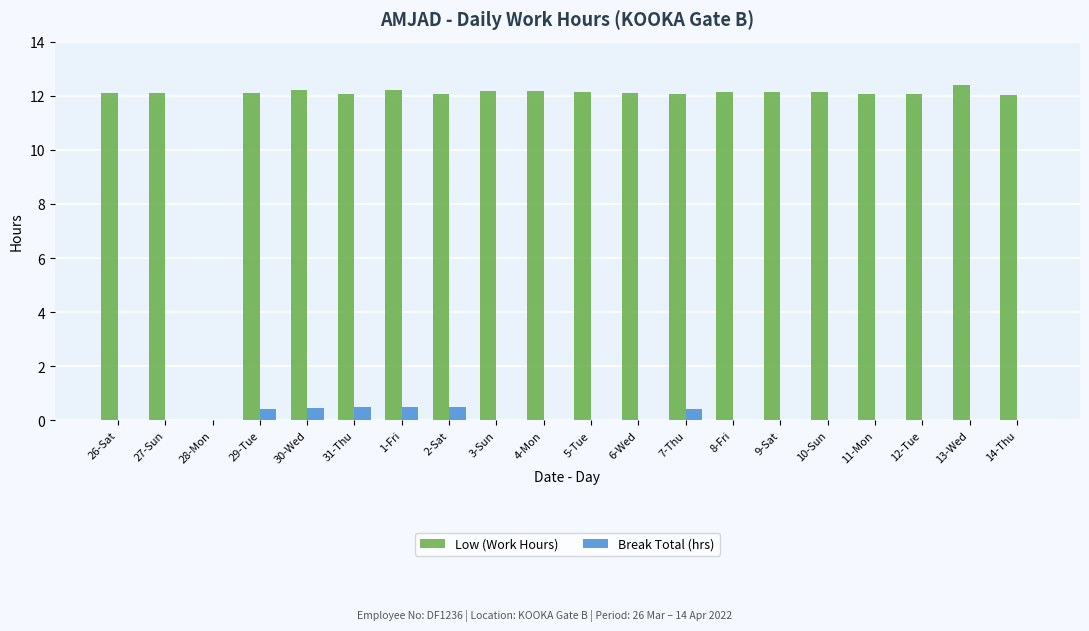

What value does the Low (Work Hours) series have at 31-Thu?

12.1